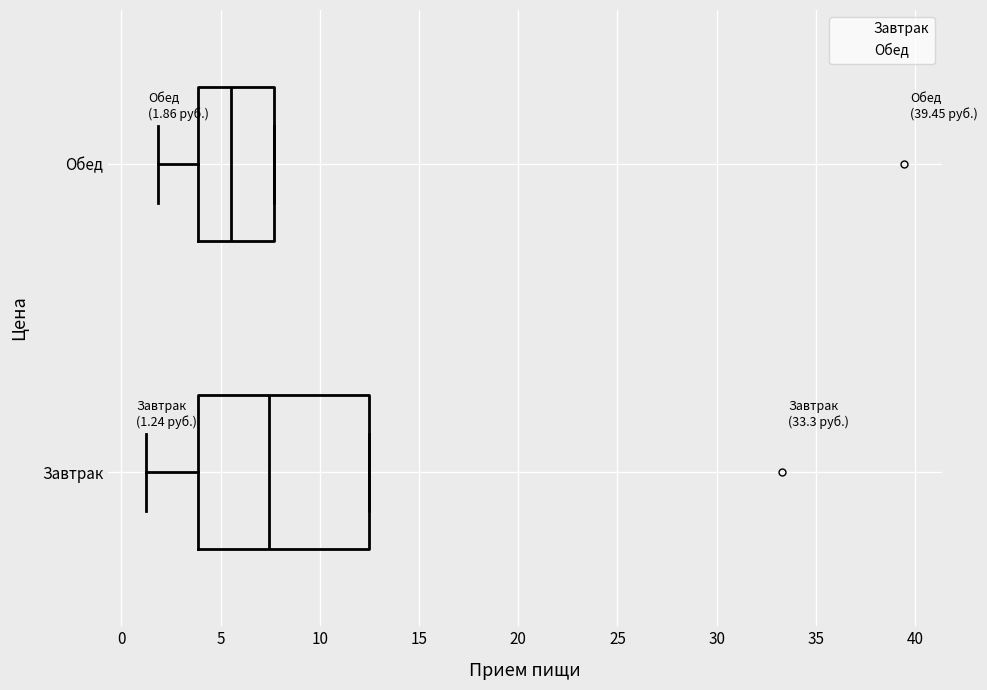

Which box has the furthest to the left median line?

Обед